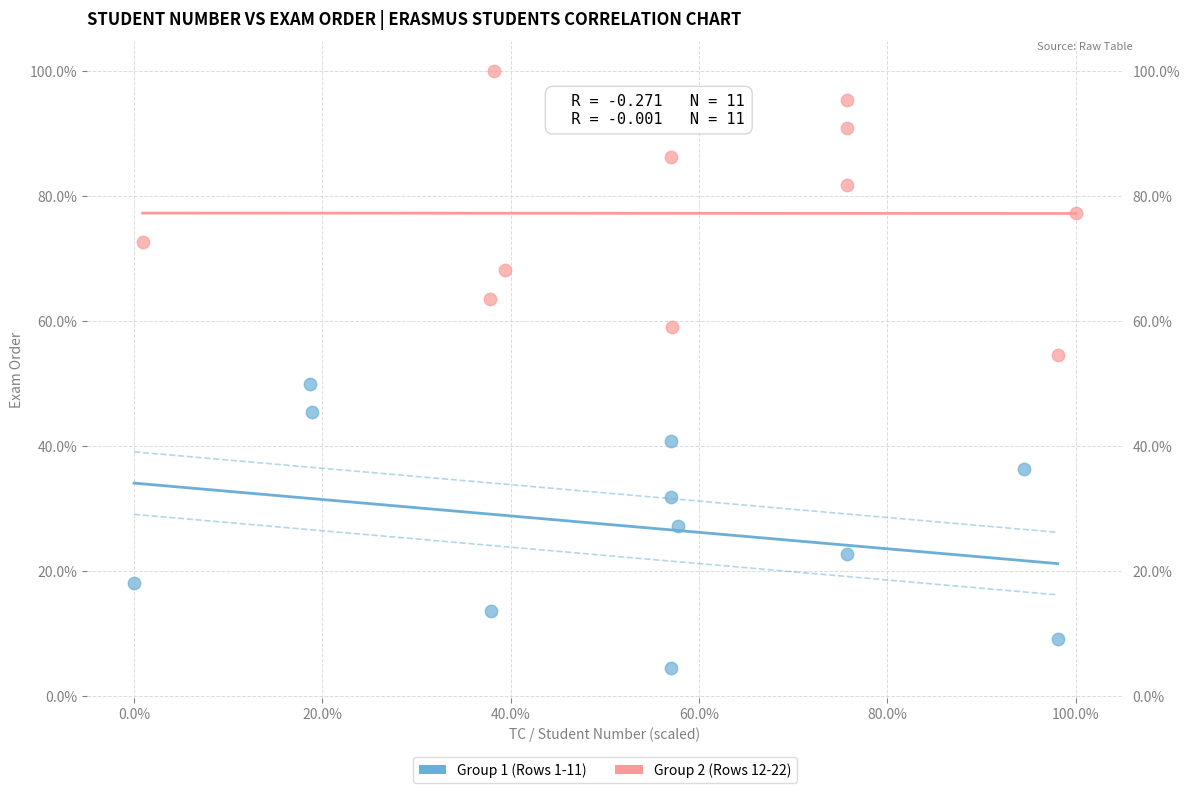

Which series contains the highest Y value?

Group 2 (Rows 12-22)